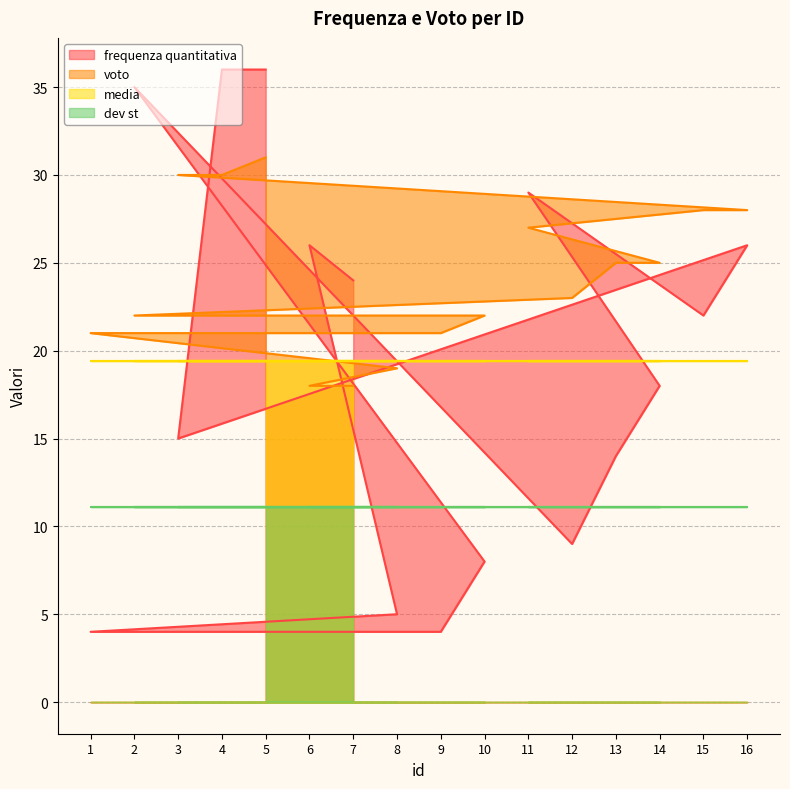

Rank the series by their maximum value, from lowest to highest.

dev st, media, voto, frequenza quantitativa